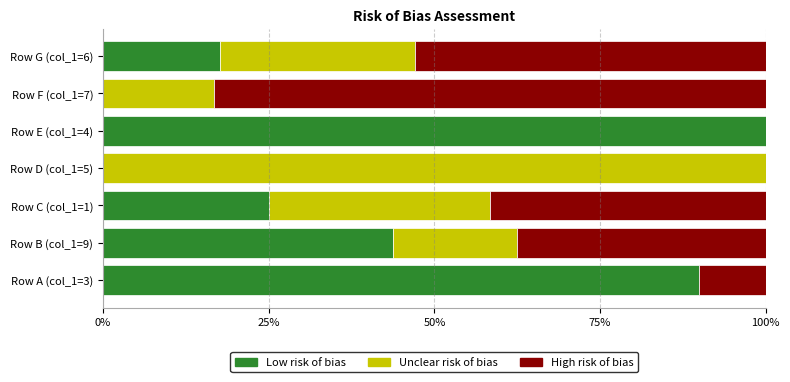

How many distinct data groups are displayed?

3